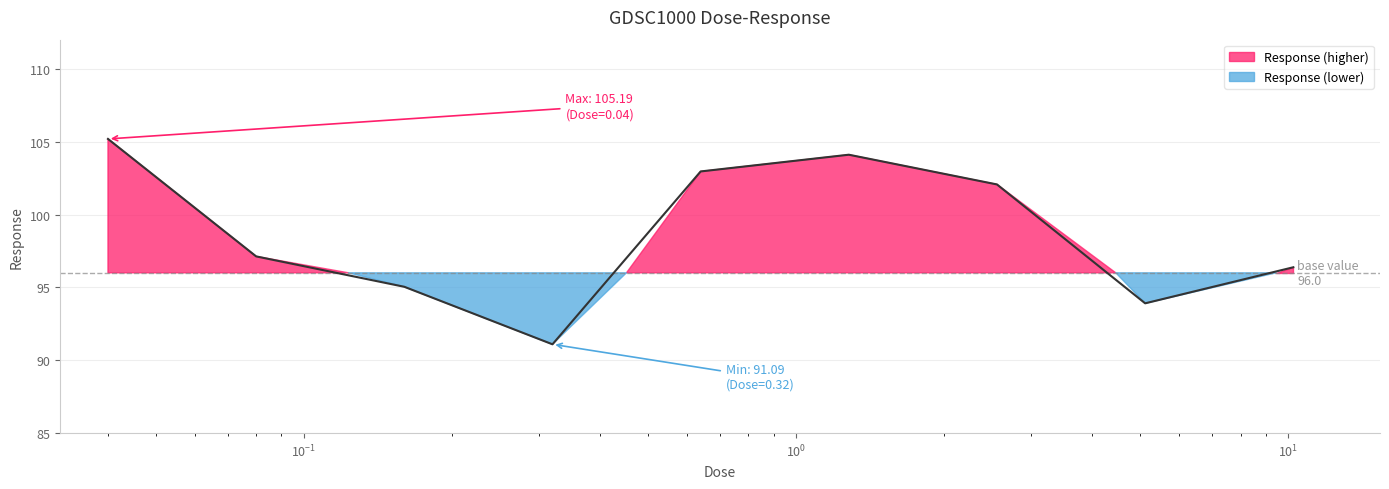

True or false: there are more than 2 points higher than both neighbors.

False